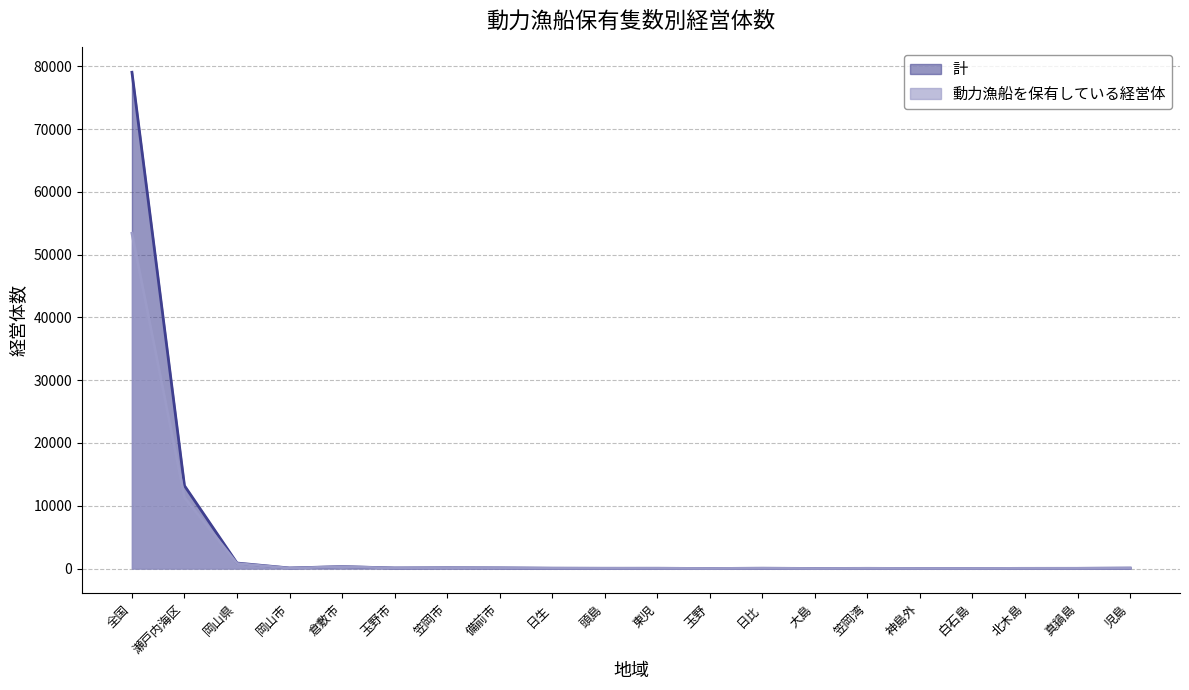

At 日生, list the series in order from largest to smallest.

計, 動力漁船を保有している経営体